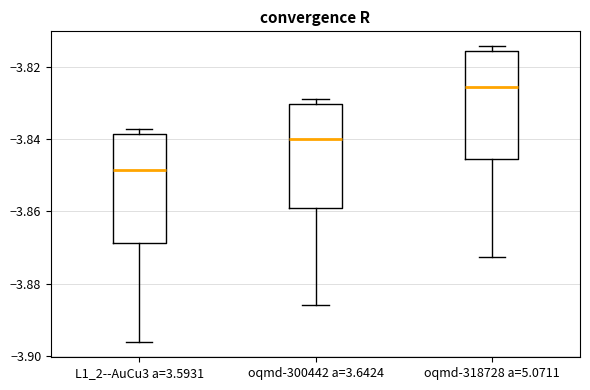

Which box's median line is the lowest?

L1_2--AuCu3 a=3.5931